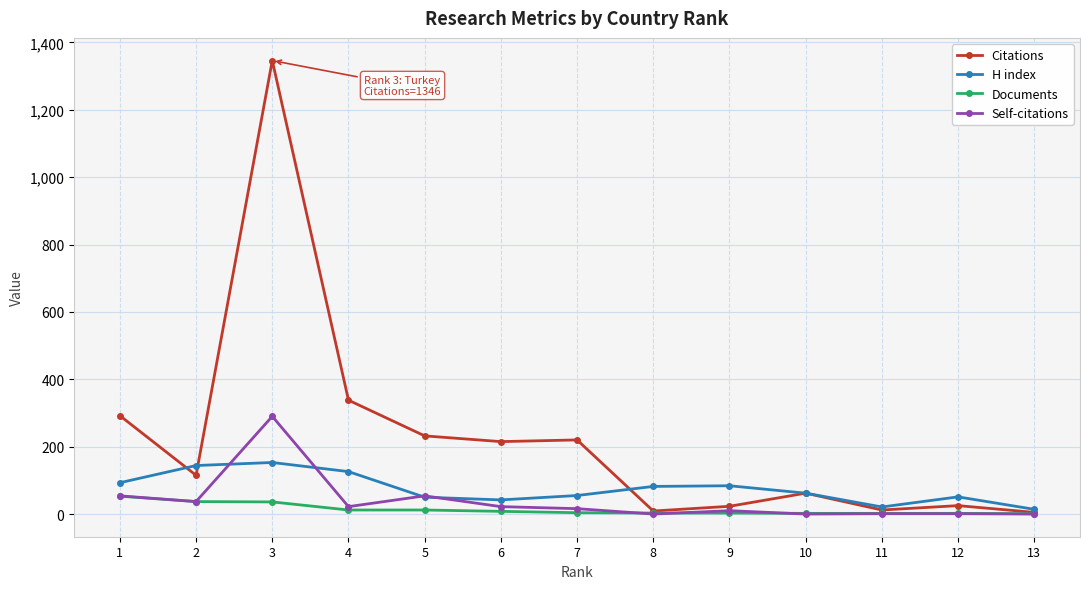

Rank the series at 3 from lowest to highest value.

Documents, H index, Self-citations, Citations